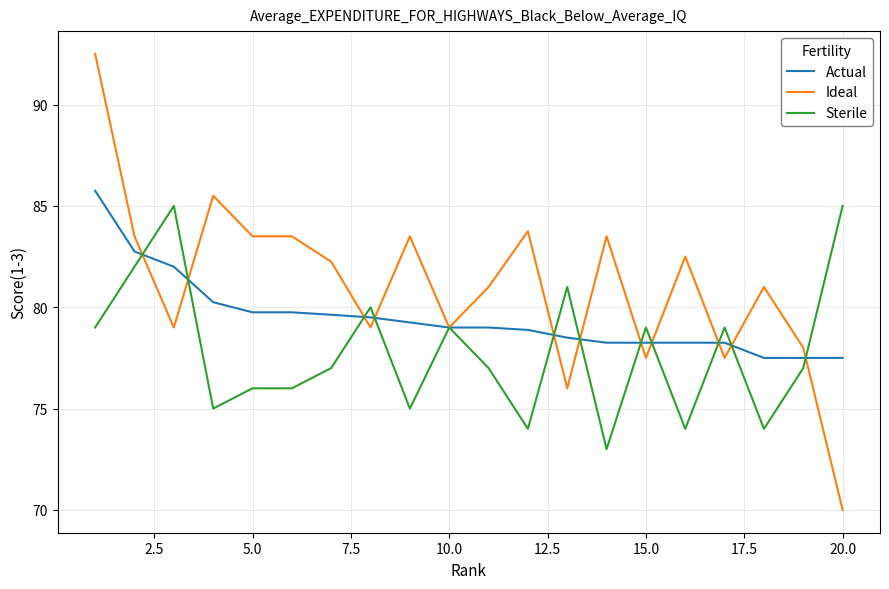

List the series in order of their overall mean, highest first.

Ideal, Actual, Sterile